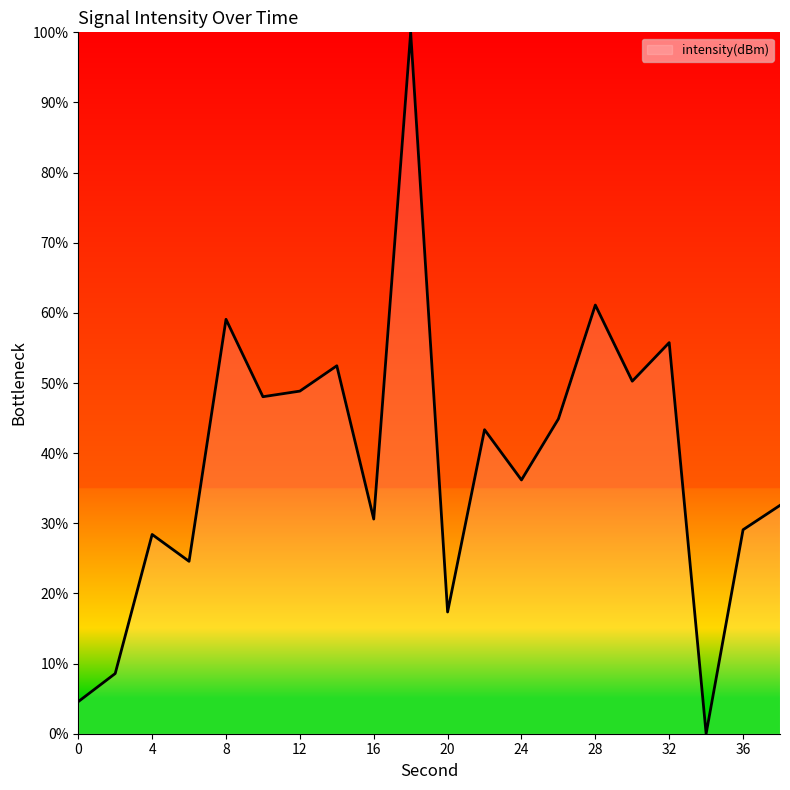

How many categories are shown in the chart?

20